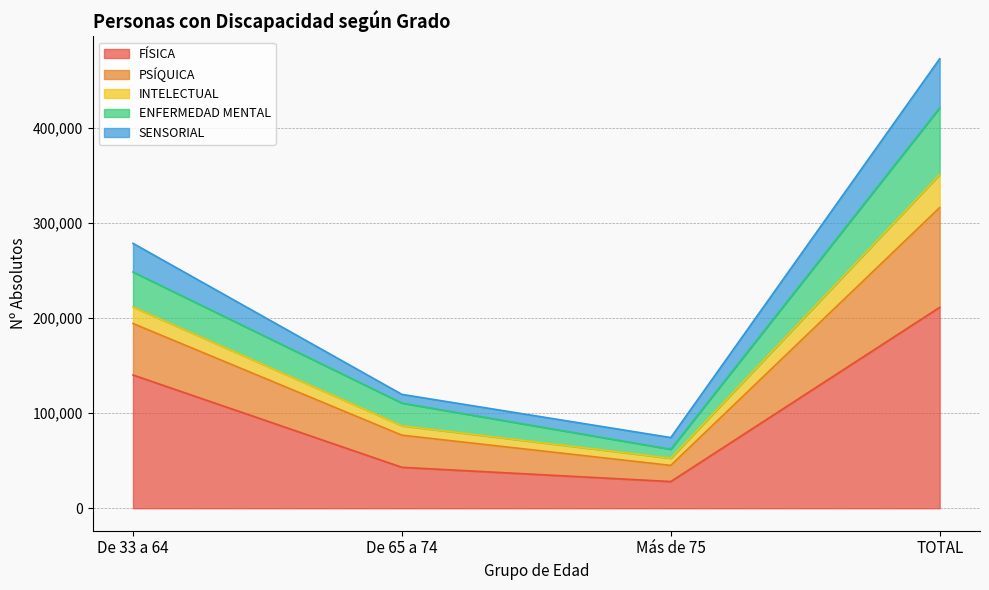

True or false: FÍSICA has a value of 43035 at De 65 a 74.

True